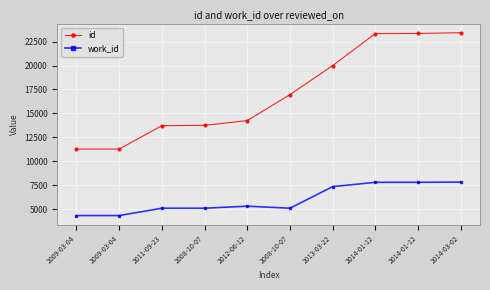

At 2008-10-07, list the series in order from largest to smallest.

id, work_id